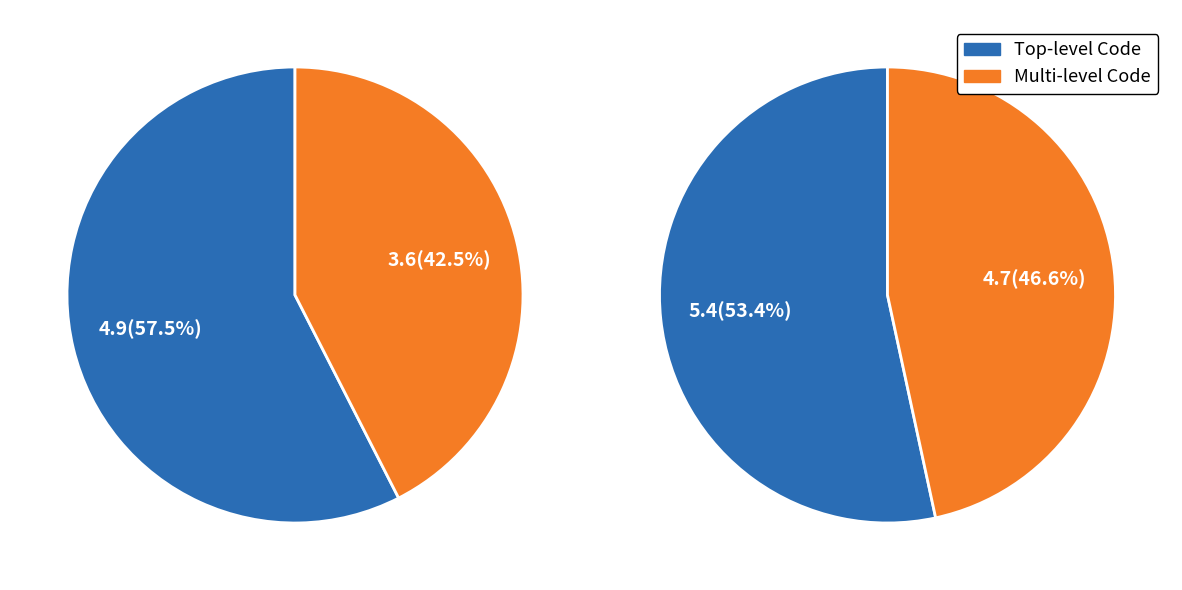

True or false: pct95 accounts for 19% of the total.

False